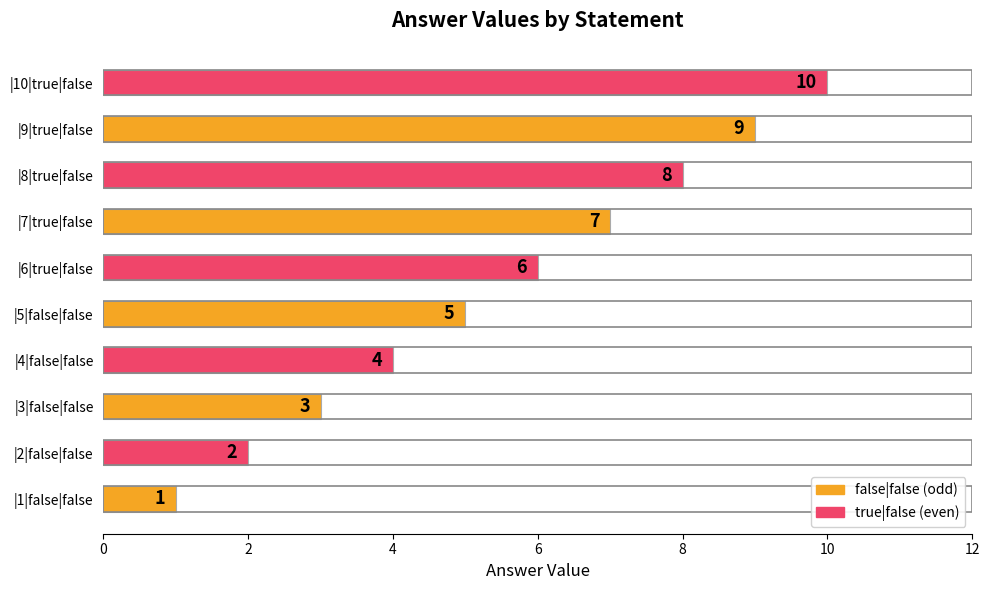

Rank the categories by value from lowest to highest.

|1|false|false, |2|false|false, |3|false|false, |4|false|false, |5|false|false, |6|true|false, |7|true|false, |8|true|false, |9|true|false, |10|true|false